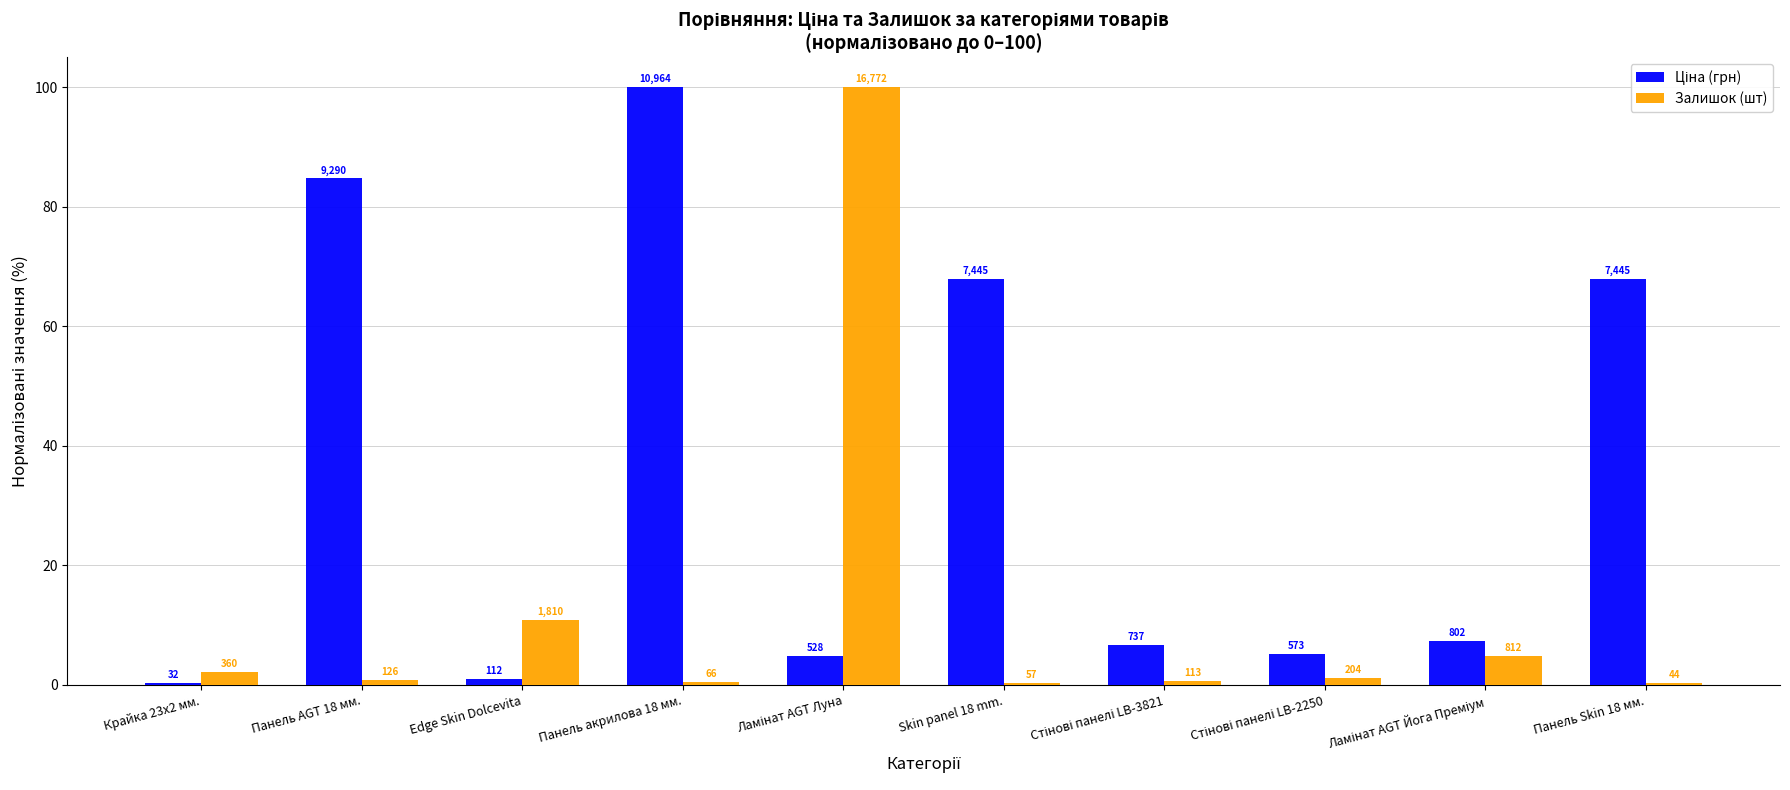

What is the label of the 4th bar from the left?

Панель акрилова 18 мм.